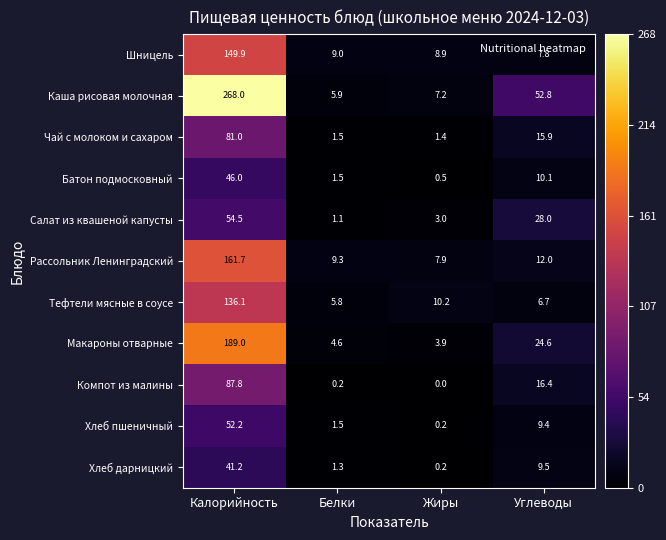

What is the average value of the Хлеб дарницкий series?

13.1